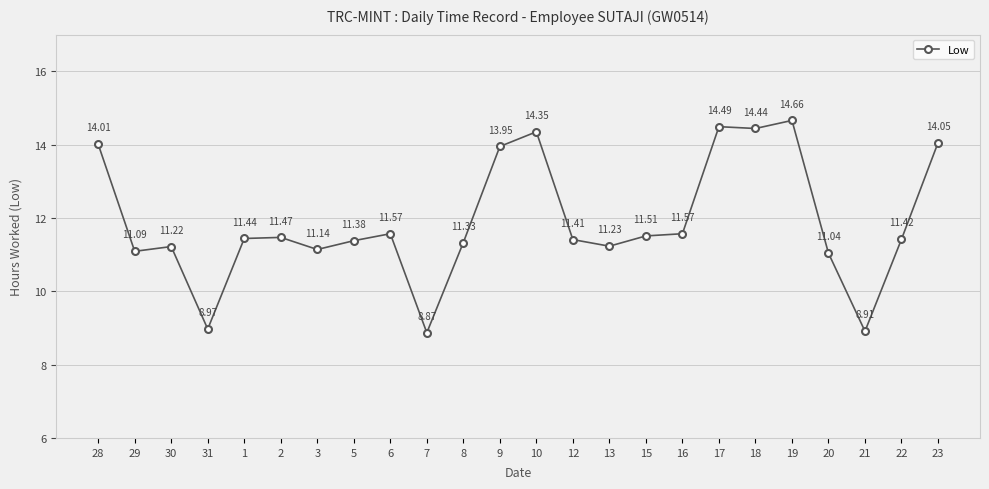

What is the approximate value at 20?

11.0